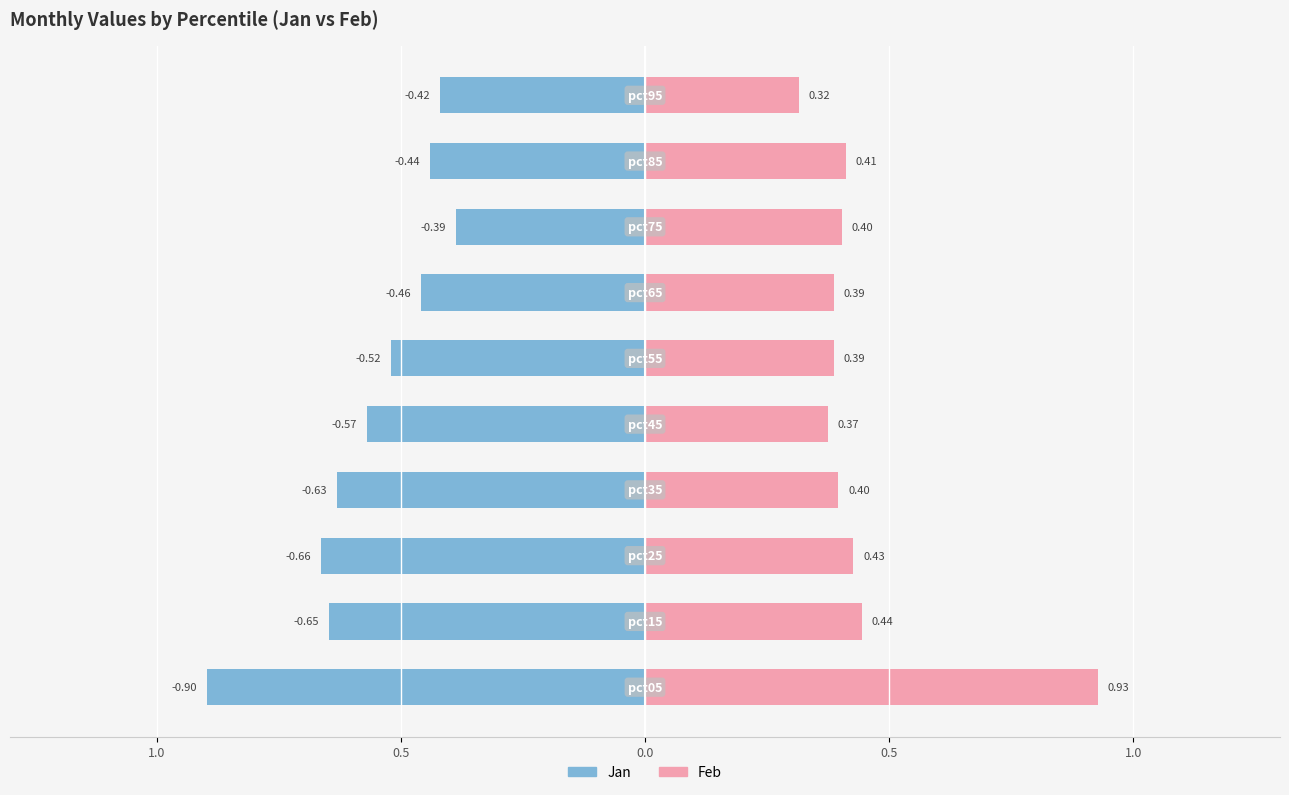

The Feb series shows 0.2 at 8. True or false?

False